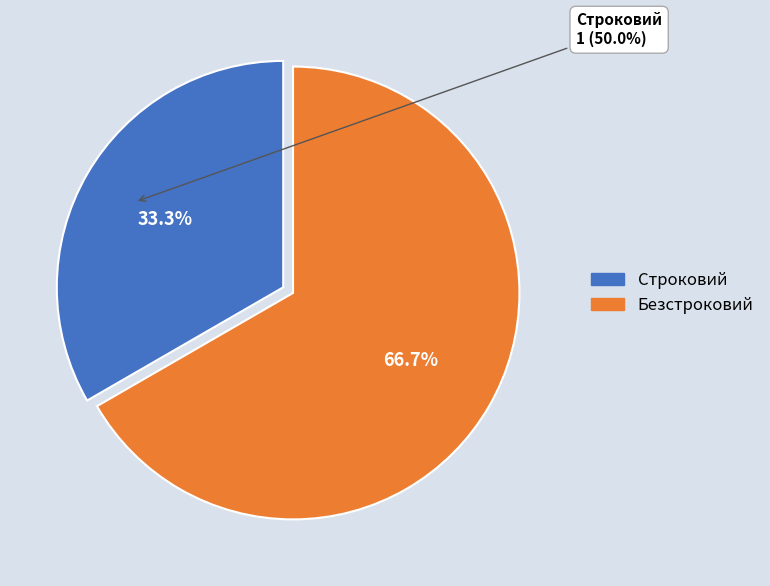

What is the largest slice in the pie chart?

Безстроковий